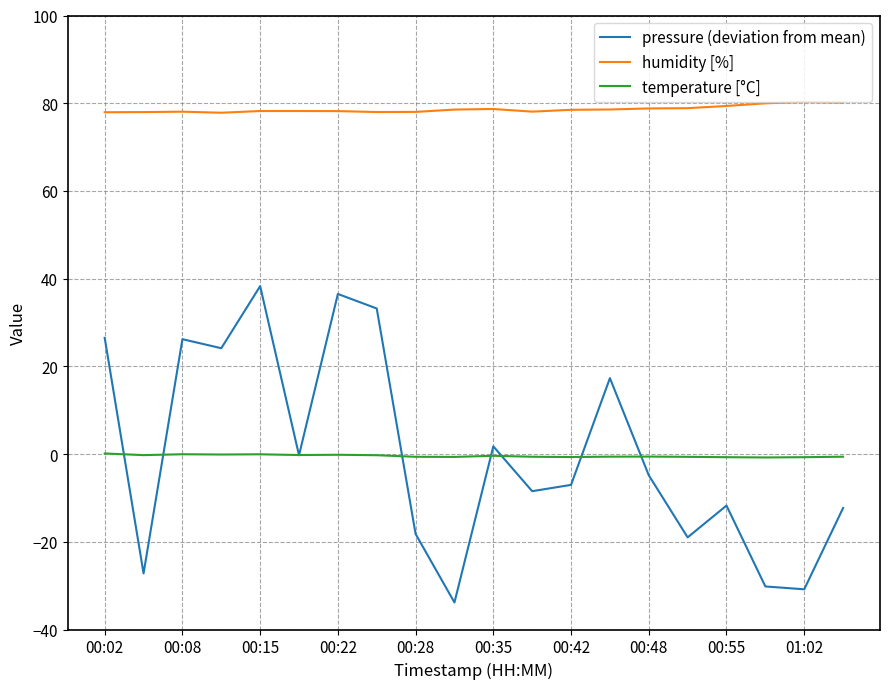

What is the maximum value shown in the chart?

80.3